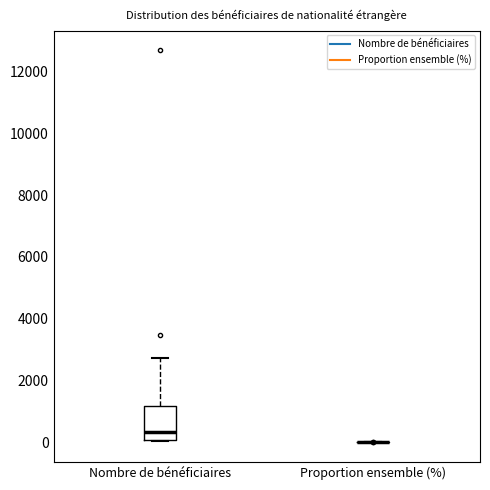

Where does the upper whisker of the box for Nombre de bénéficiaires end on the y-axis? The values are not printed on the chart, so give them approximately, as read against the axis.

2800